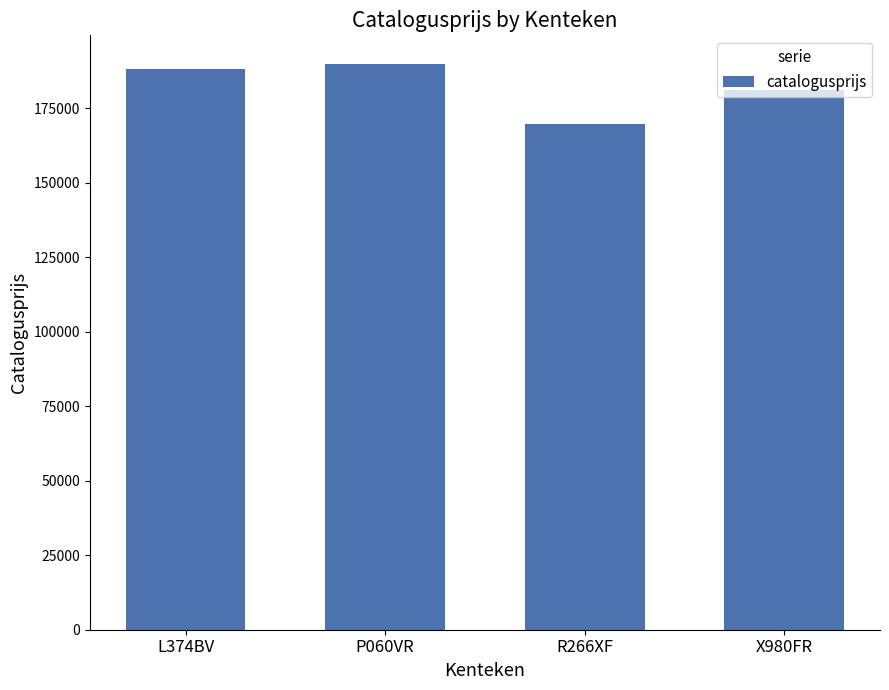

How many data points does each series have?

4